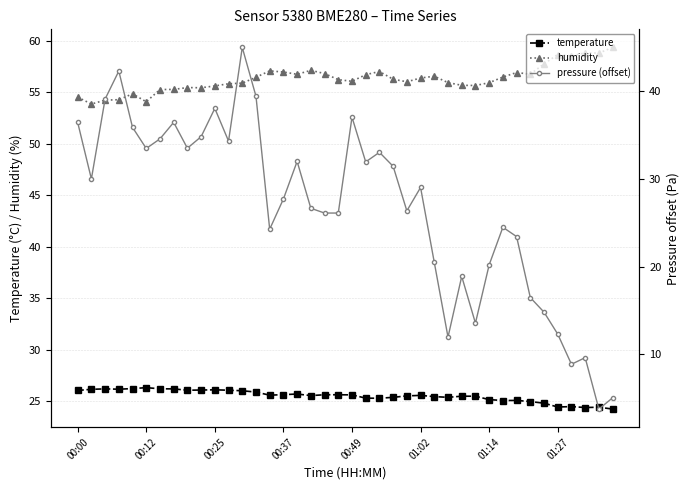

What are all the series names shown in the legend?

temperature, humidity, pressure (offset)